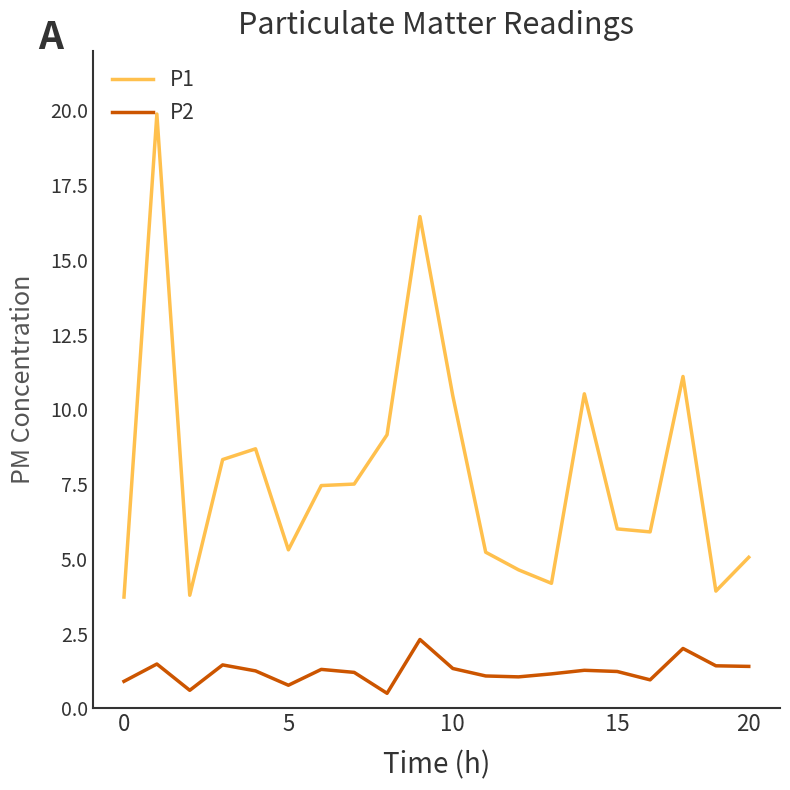

Which series has the largest total across all categories?

P1